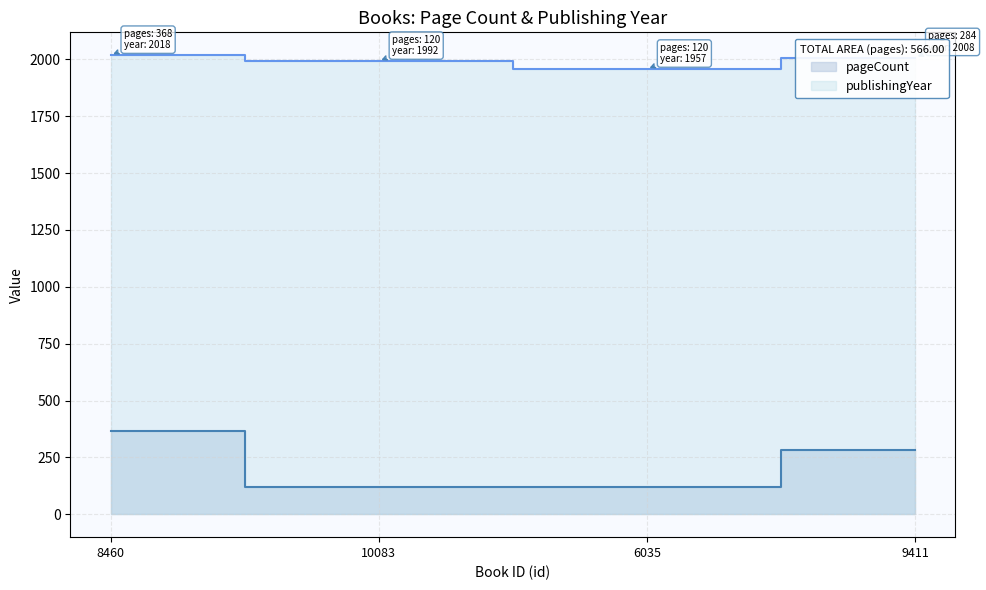

Reading right to left, transcribe all the data shown in this chart.

pageCount: 284	120	120	368
publishingYear: 2008	1957	1992	2018